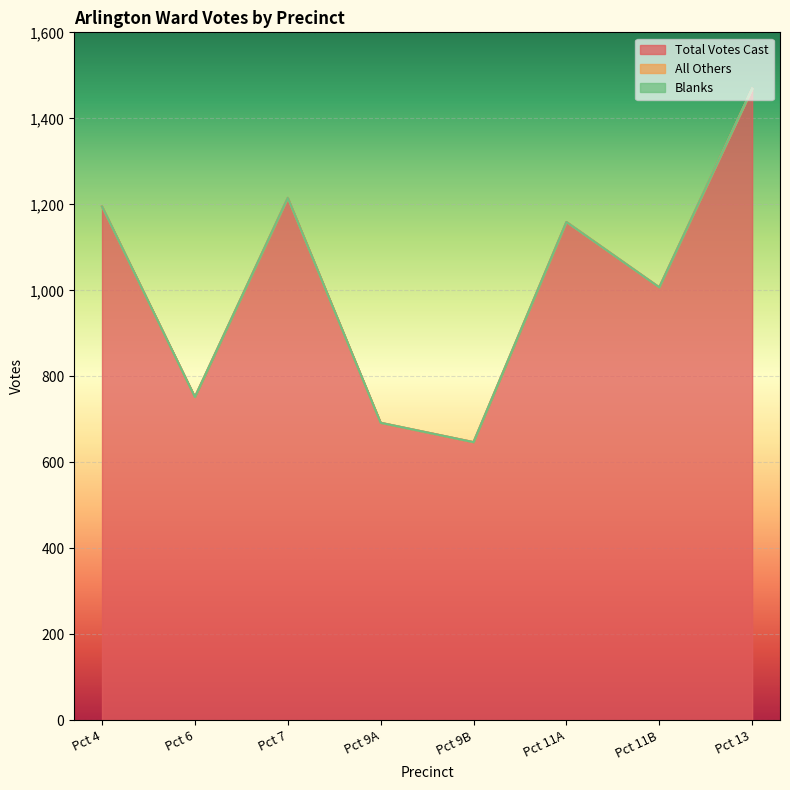

Between Pct 13 and Pct 6, which is larger?

Pct 13